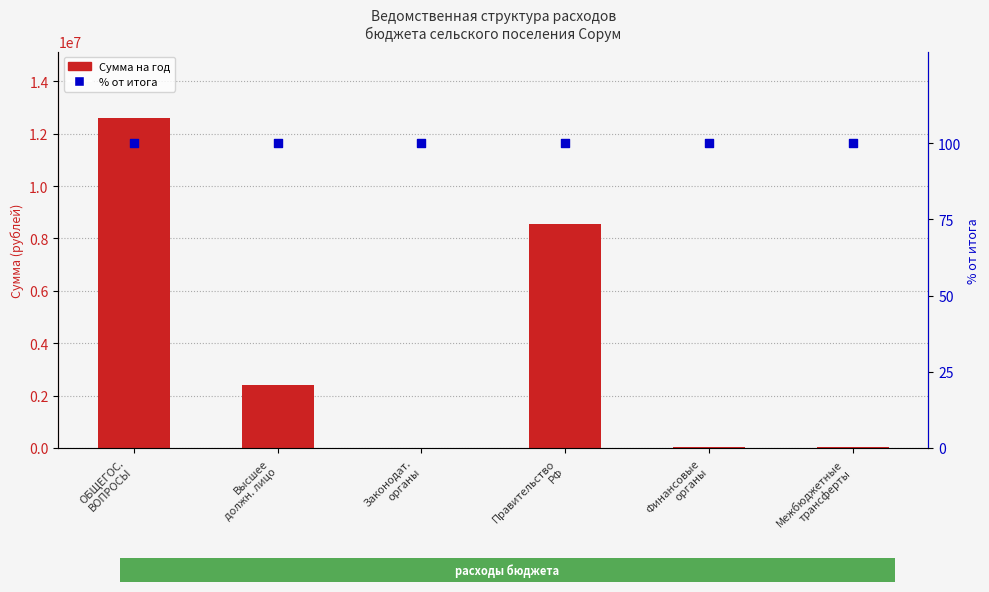

Which series has the widest spread of Y values?

Сумма на год